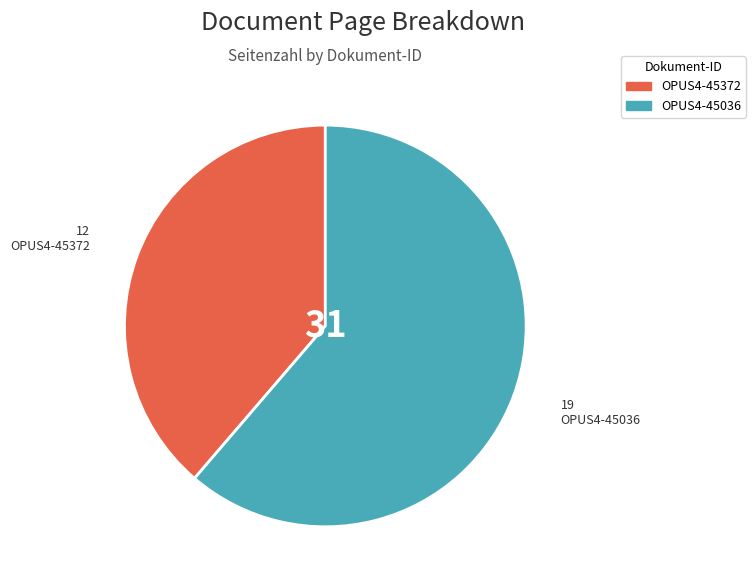

Is OPUS4-45372 the majority of the pie?

No